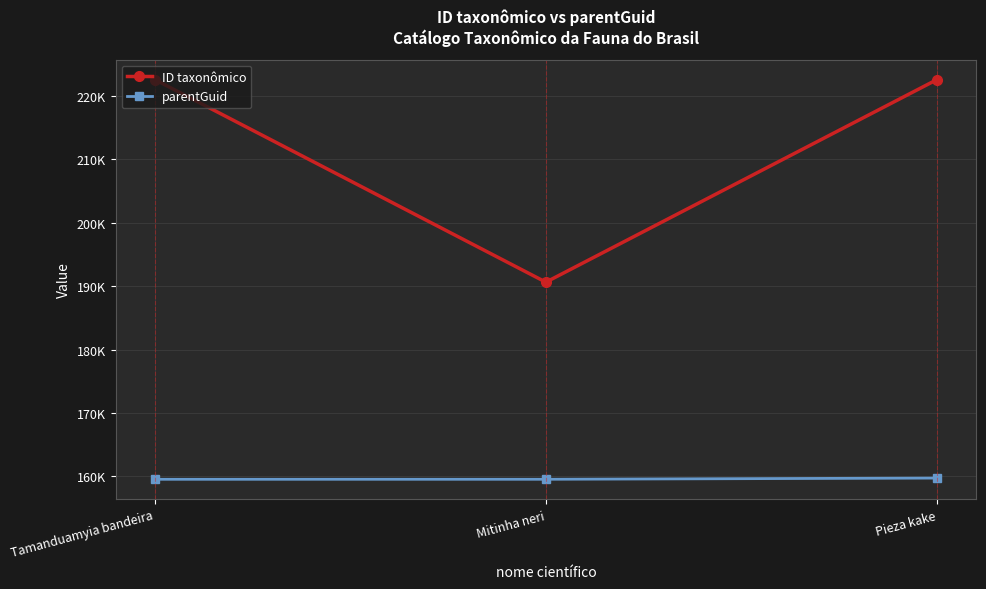

What is the lowest value of the parentGuid series?

159549